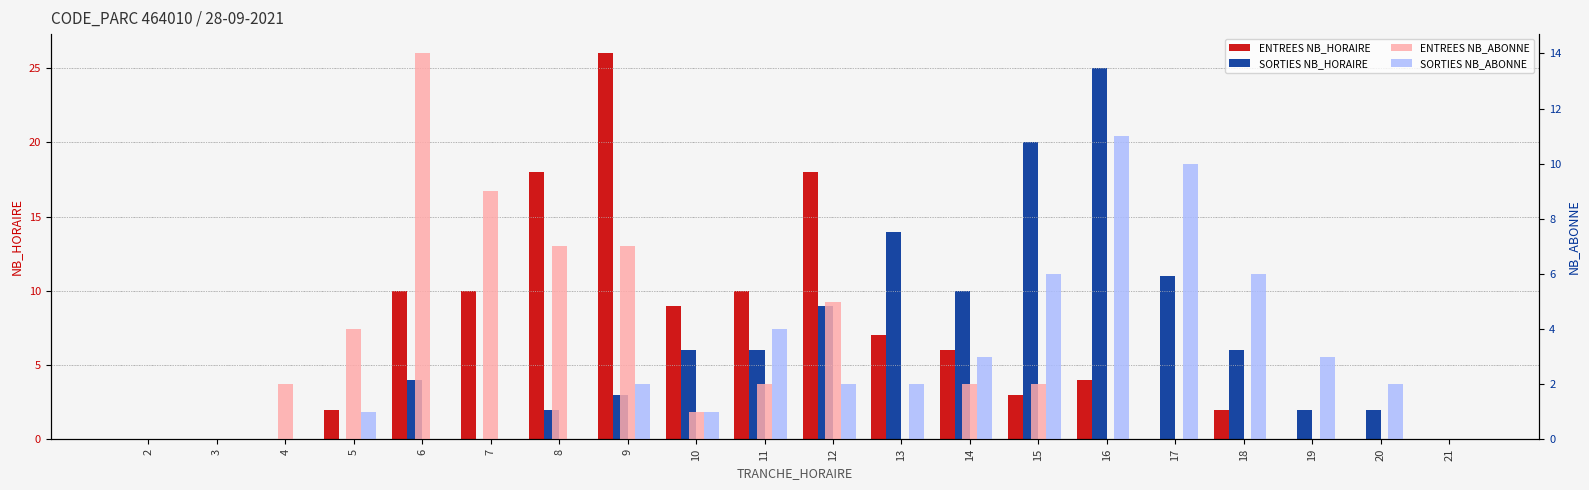

At which category is the sum across all series the highest?

16